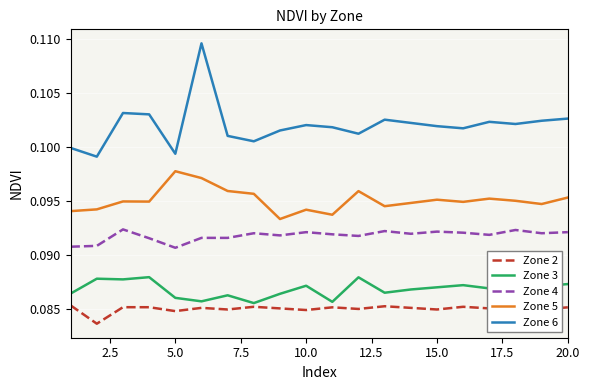

Which series has the largest total across all categories?

Zone 6